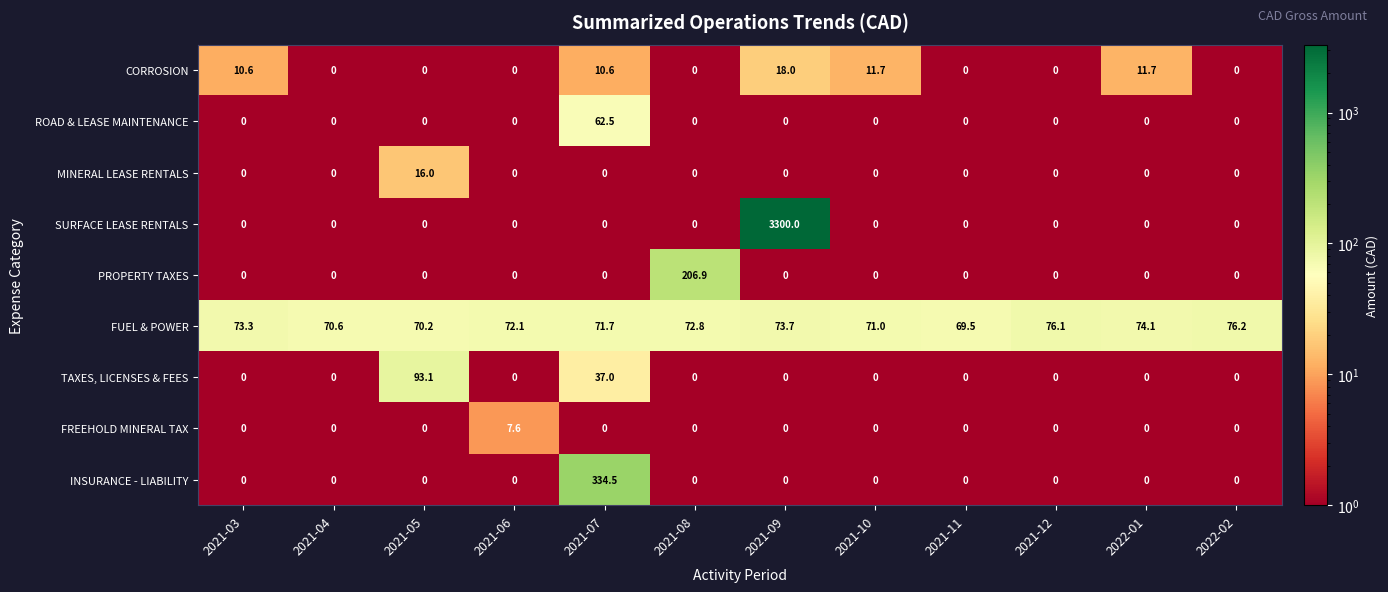

At which label does TAXES, LICENSES & FEES reach its peak?

2021-05